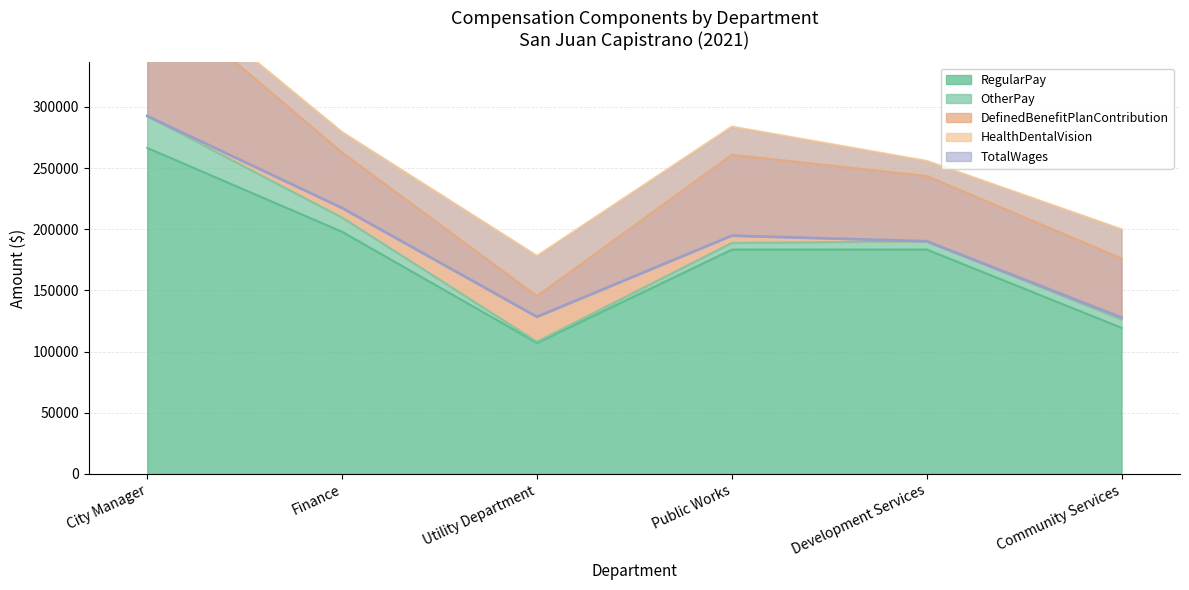

What is the difference between the RegularPay values at Community Services and City Manager?

147014